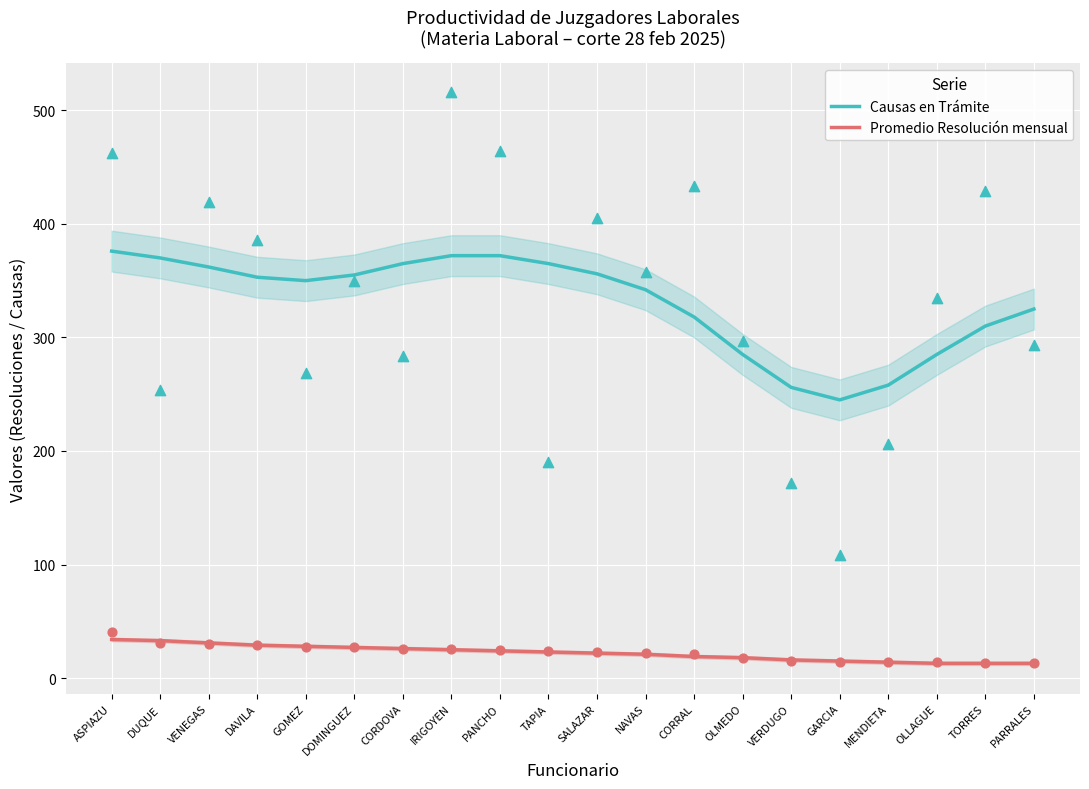

Which series has the largest total across all categories?

Causas en Trámite pts